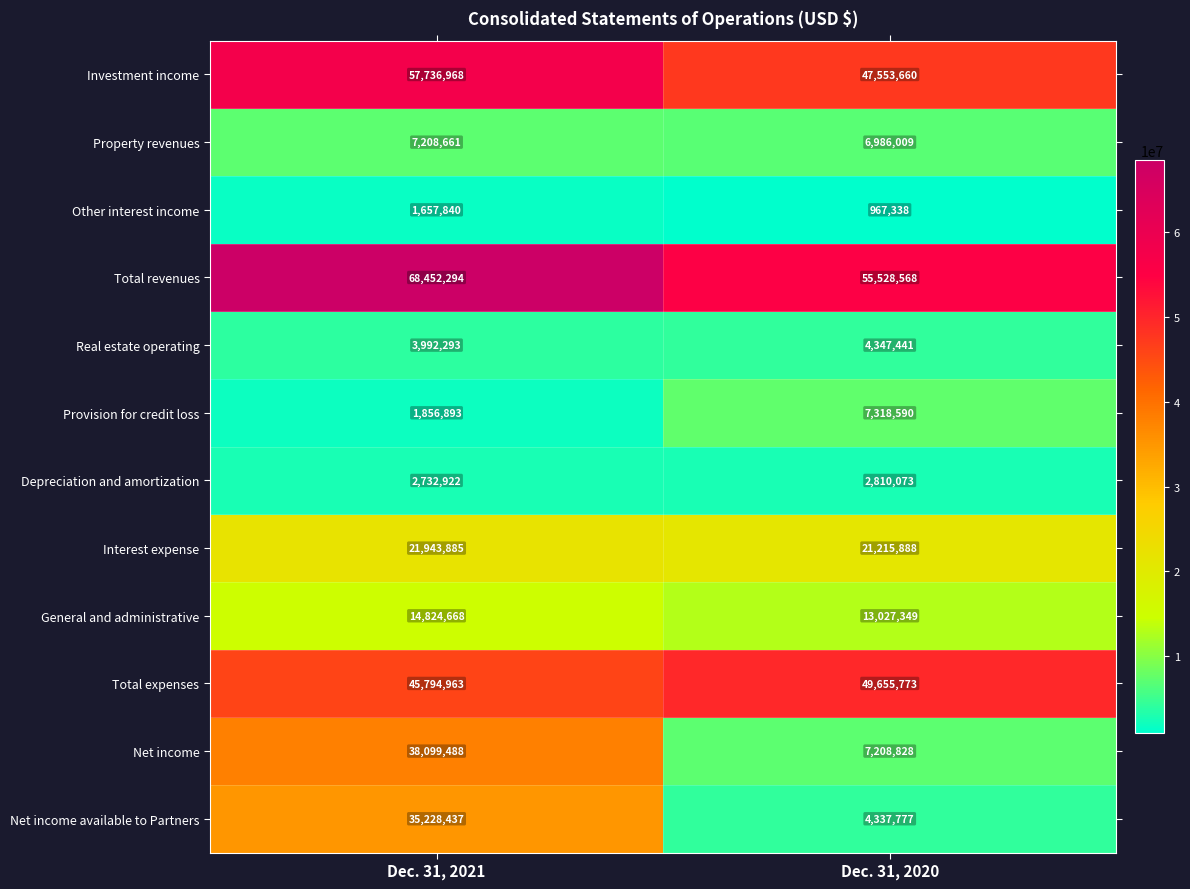

The Total revenues series shows 68452294 at Dec. 31, 2021. True or false?

True